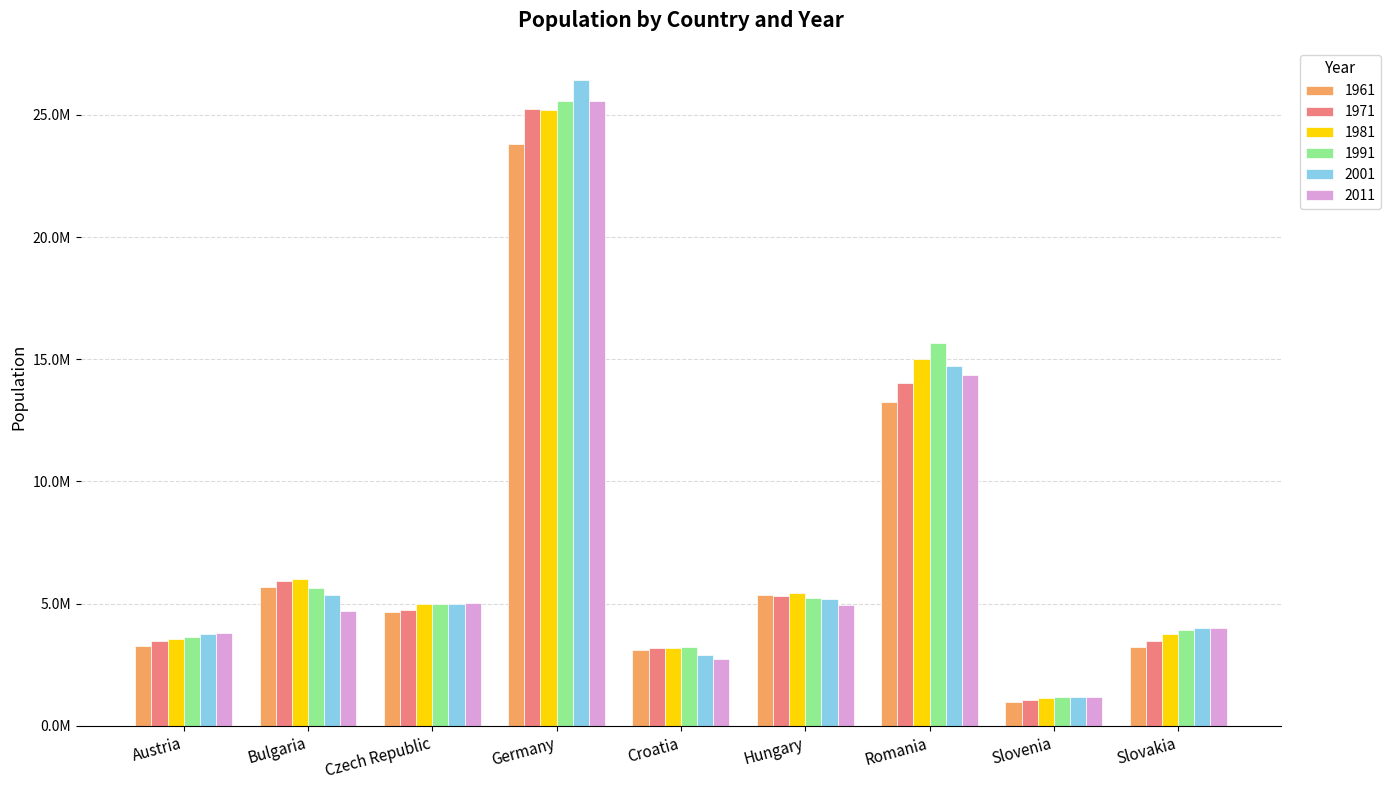

What are all the series names shown in the legend?

1961, 1971, 1981, 1991, 2001, 2011